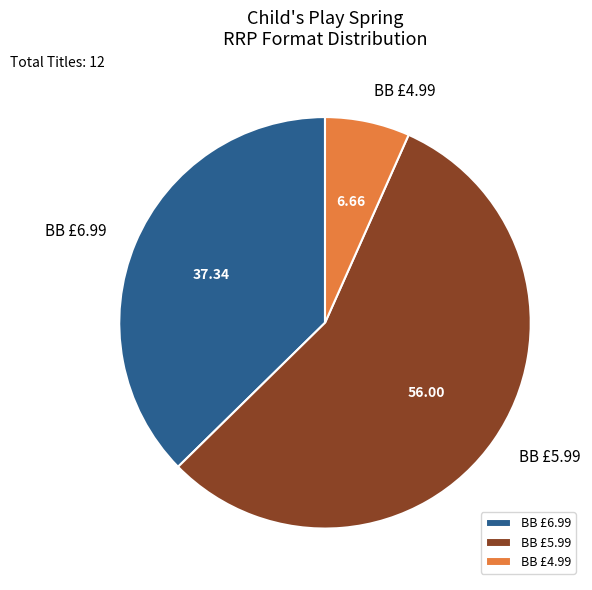

Does BB £4.99 account for over 50% of the chart?

No